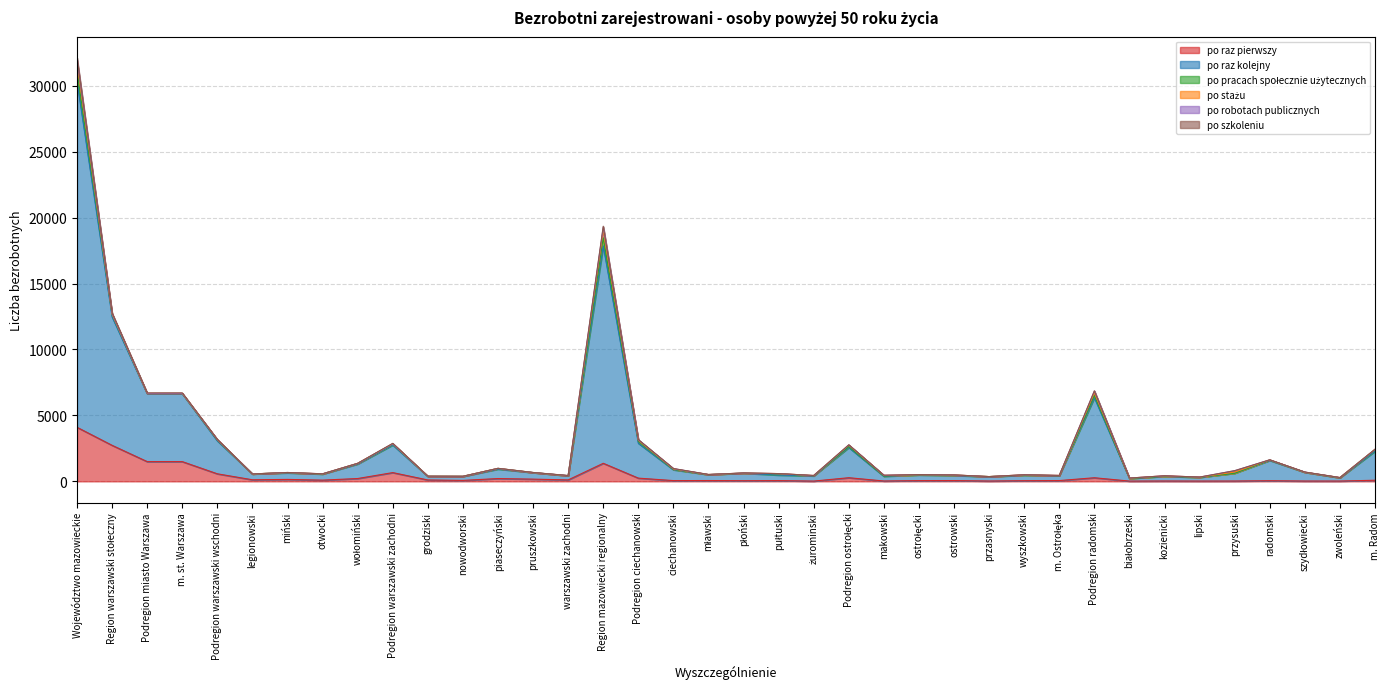

Is the value of po szkoleniu at m. Ostrołęka greater than the value of po raz pierwszy at pułtuski?

Yes